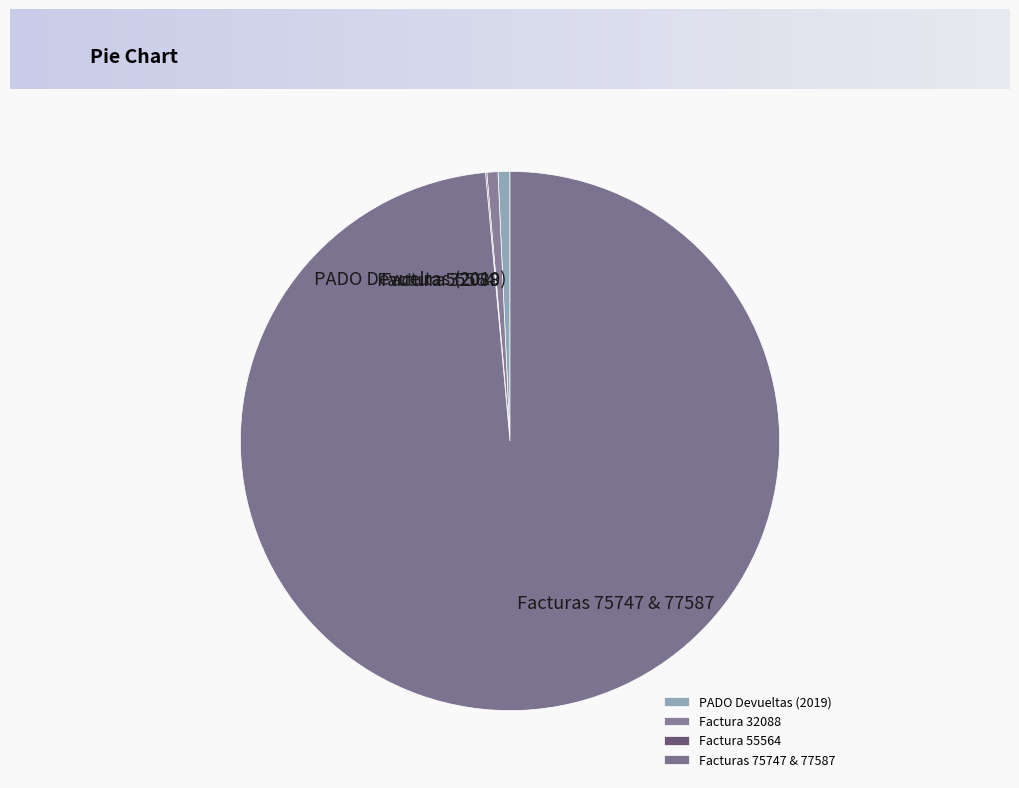

What is the largest slice in the pie chart?

Facturas 75747 & 77587